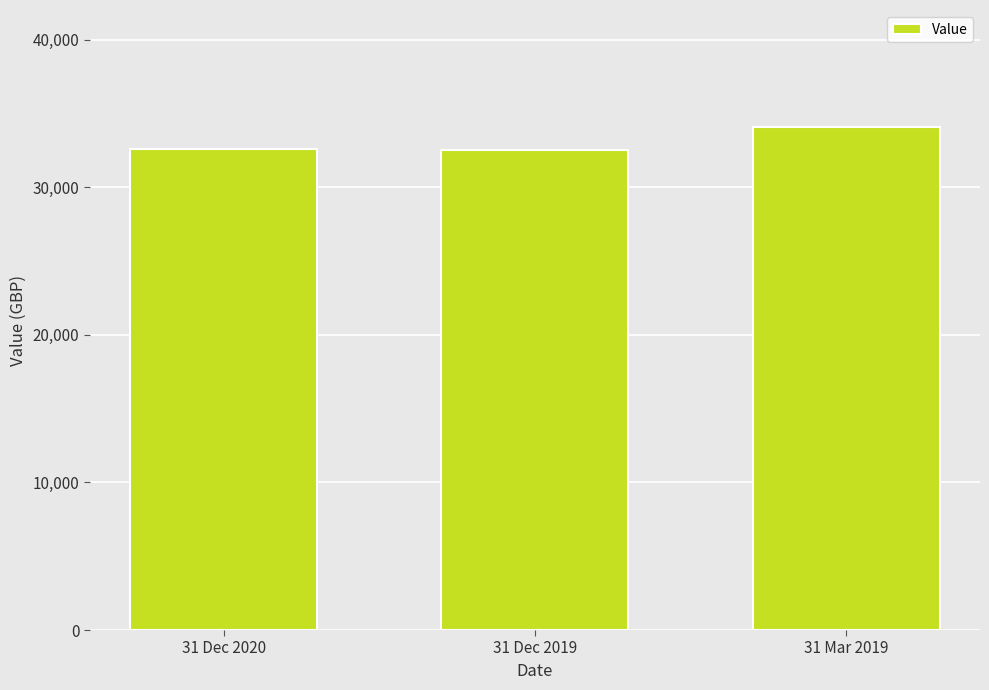

Is it true that the value at 31 Mar 2019 is 34090?

True